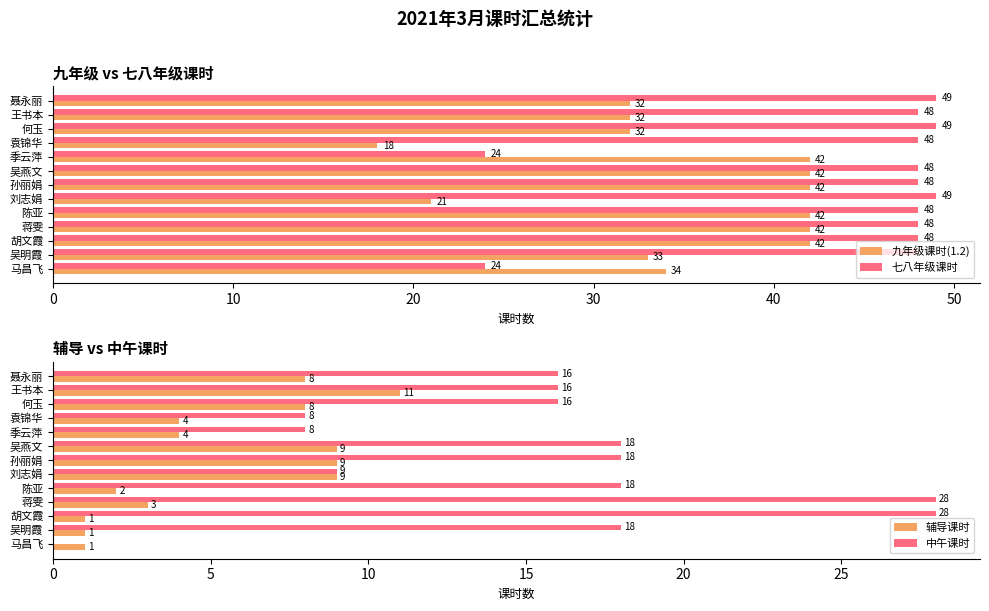

List the series in order of their peak value, lowest first.

辅导课时, 中午课时, 九年级课时(1.2), 七八年级课时